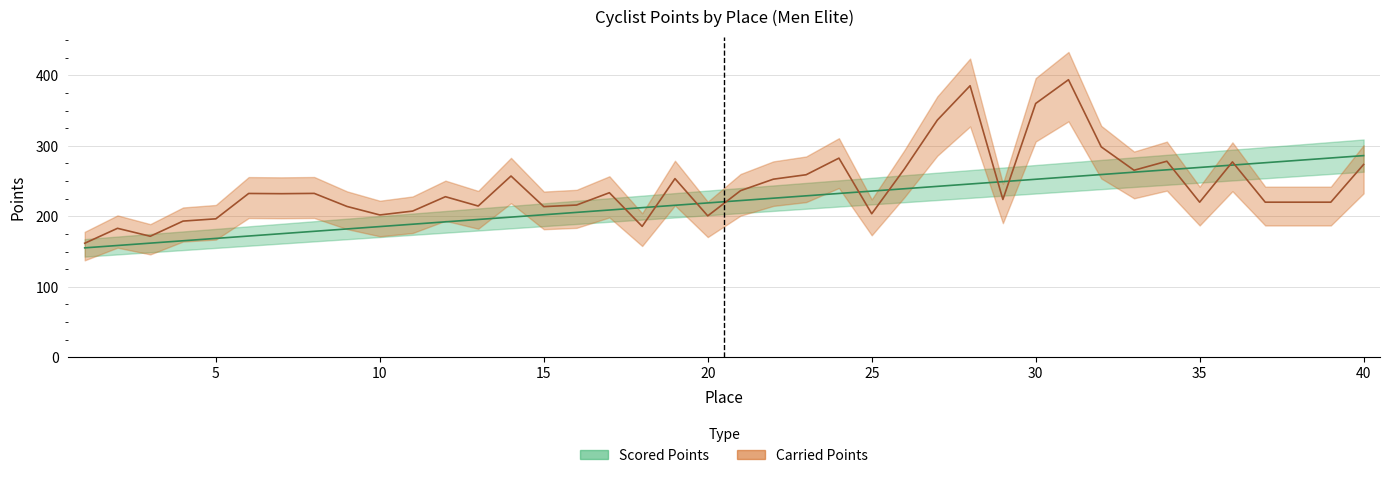

What is the difference between the maximum and second lowest values in the Scored Points series?

127.5